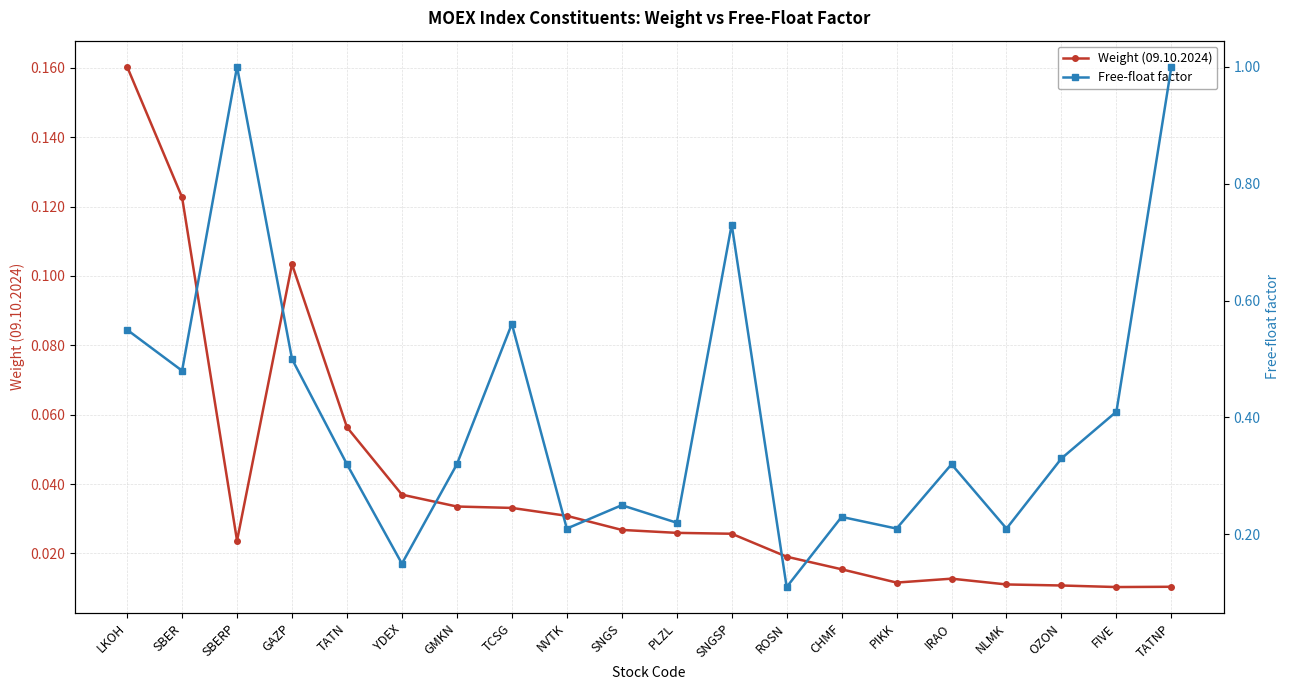

The value of Weight (09.10.2024) at FIVE is 0.0. True or false?

True